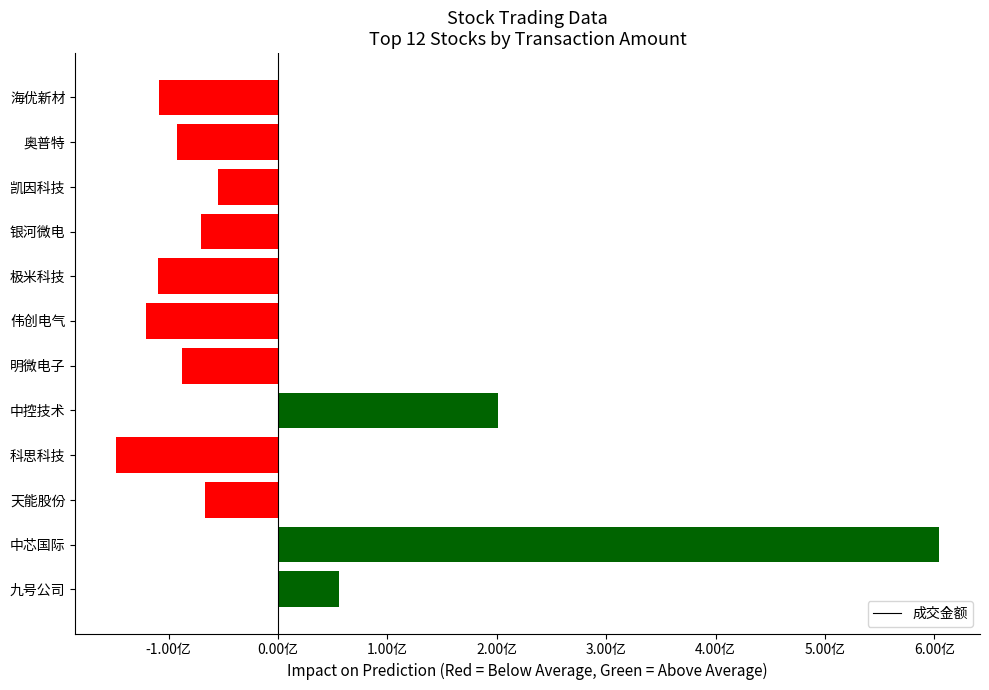

Does the chart contain any negative values?

Yes